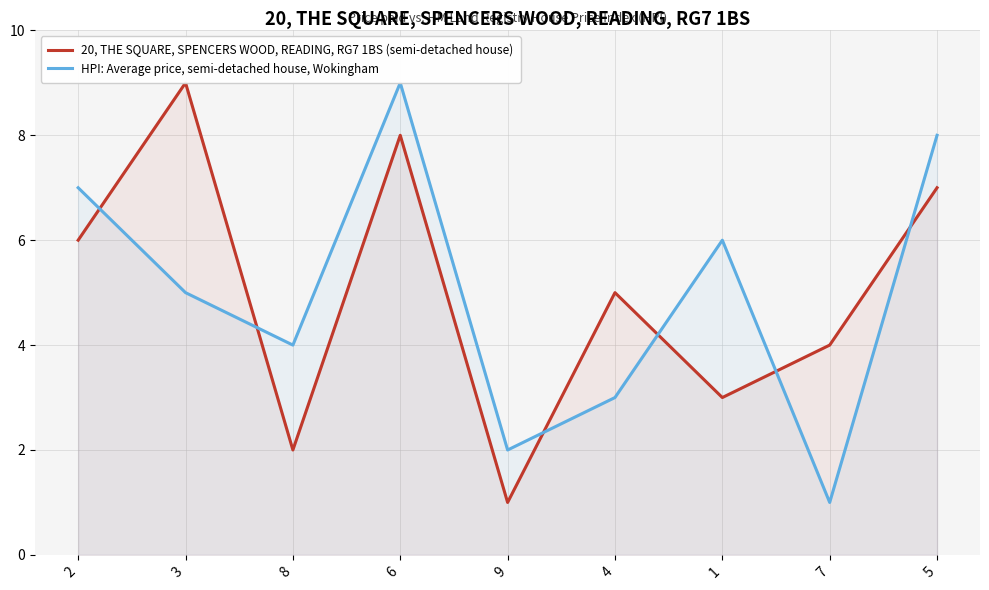

What is the lowest value of the HPI: Average price, semi-detached house, Wokingham series?

1